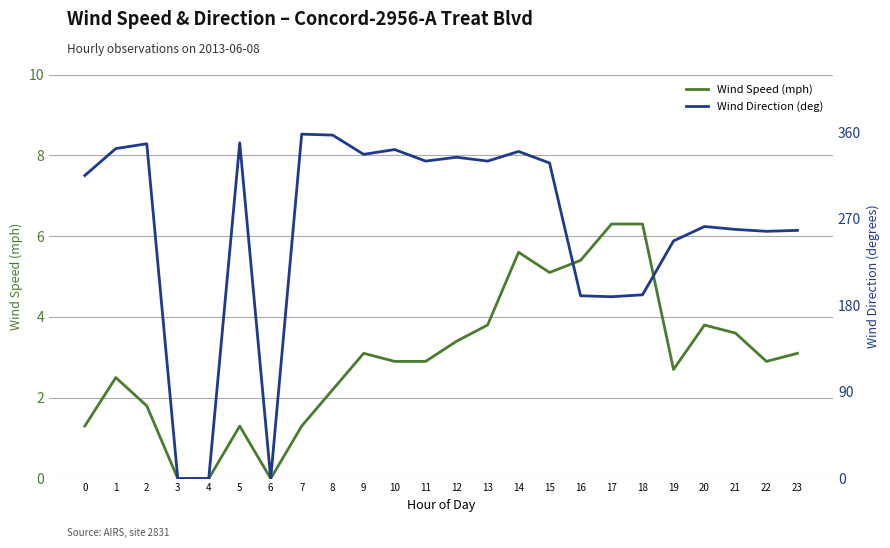

Which label corresponds to the smallest value in the chart?

3